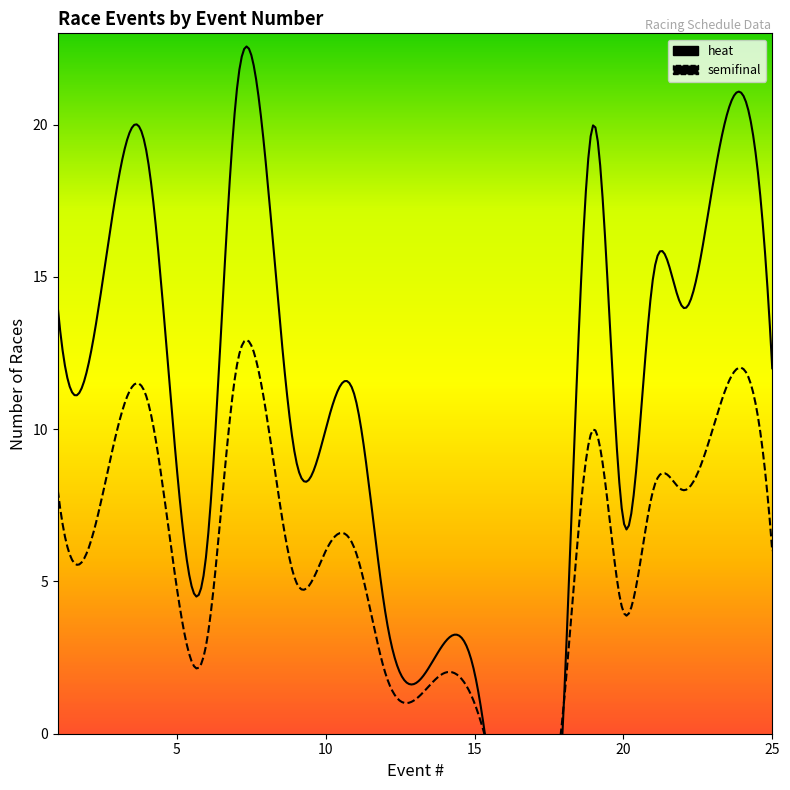

At which category is the sum across all series the highest?

7